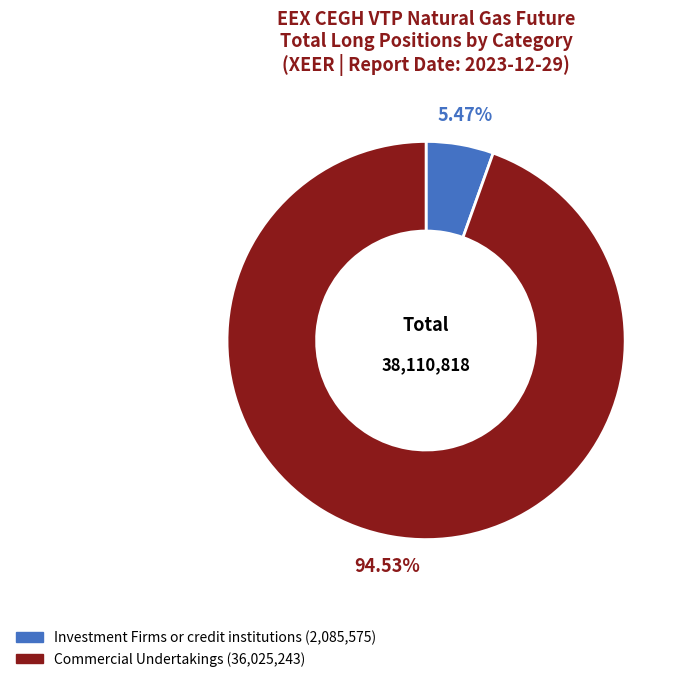

To the nearest percent, what portion does Commercial Undertakings represent?

95%